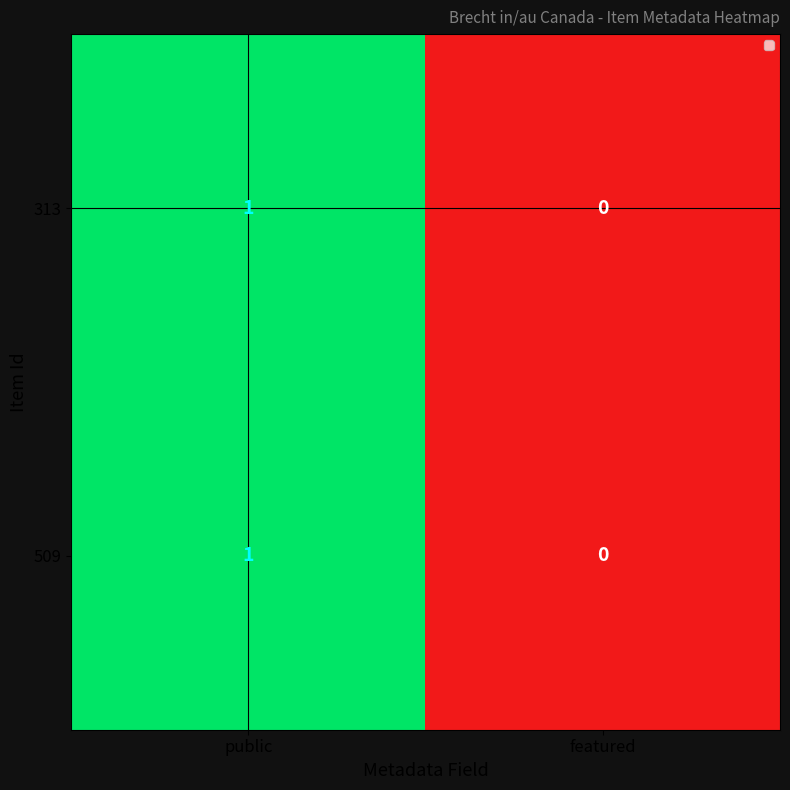

Is the value of 509 at public greater than the value of 313 at featured?

Yes